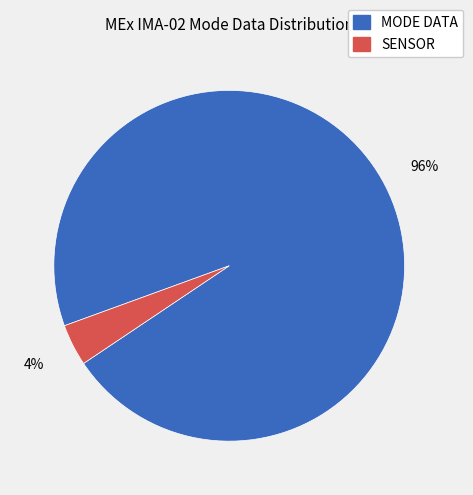

Does any single category account for the majority?

Yes